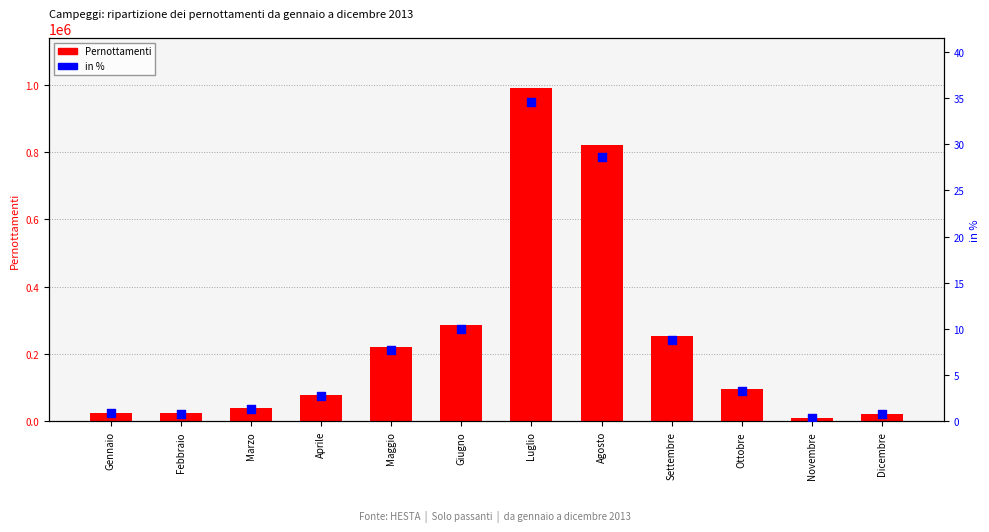

Which series reaches the minimum Y coordinate?

in %